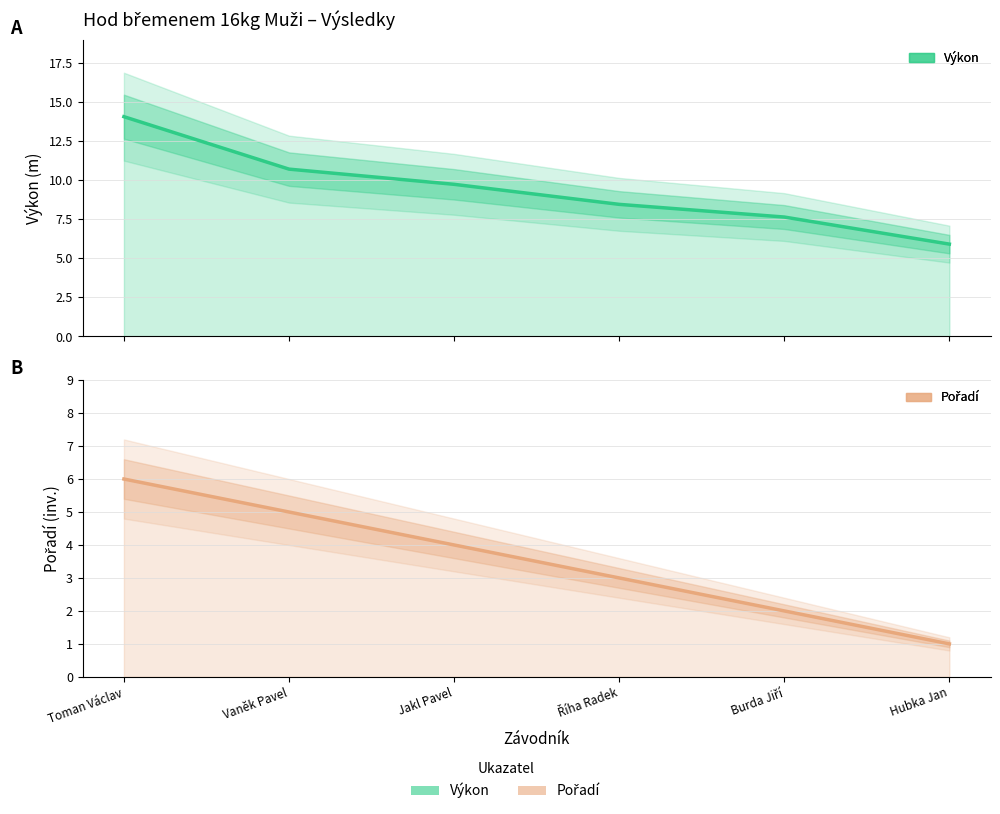

True or false: Pořadí (inv.) and Výkon cross at least once.

False